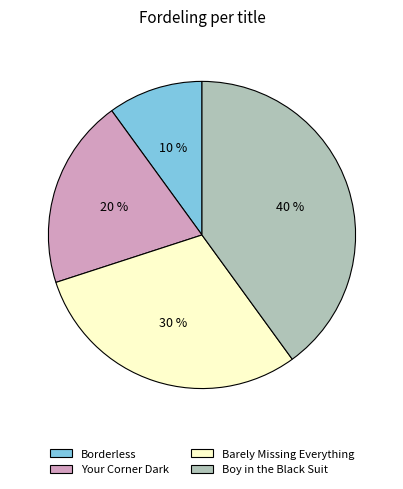

Which category has the biggest portion of the pie?

Boy in the Black Suit